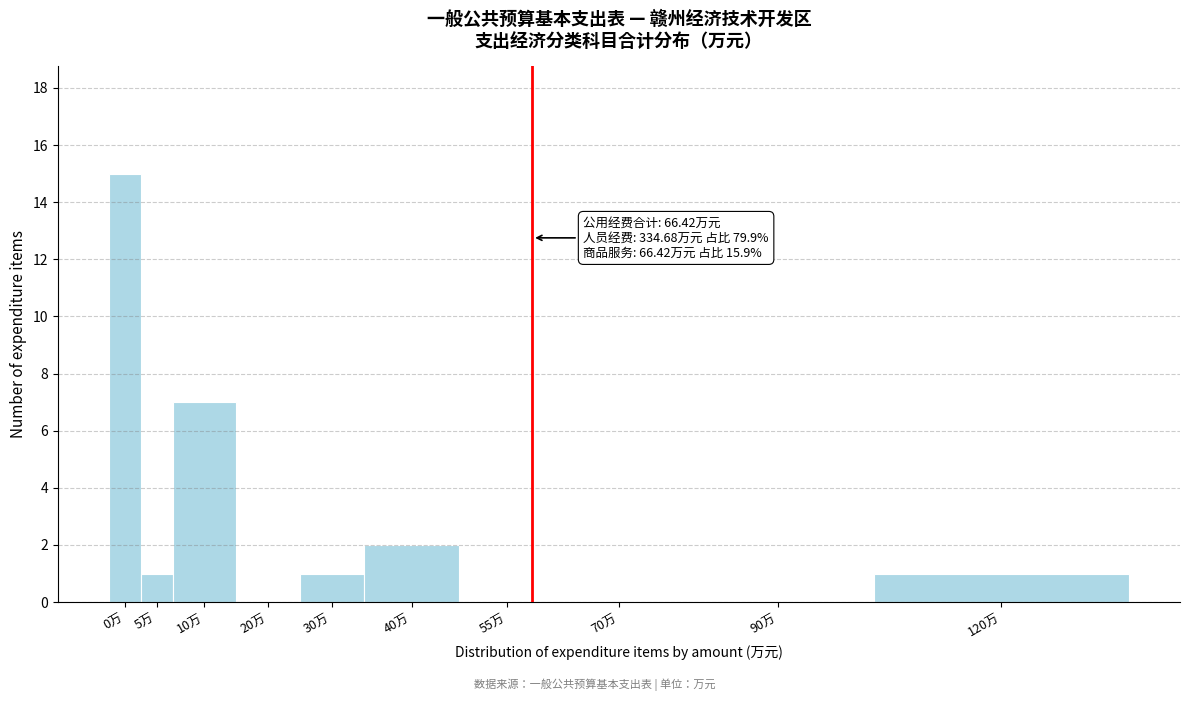

Reading left to right, transcribe all the data shown in this chart.

0万=15	5万=1	10万=7	20万=0	30万=1	40万=2	55万=0	70万=0	90万=0	120万=1